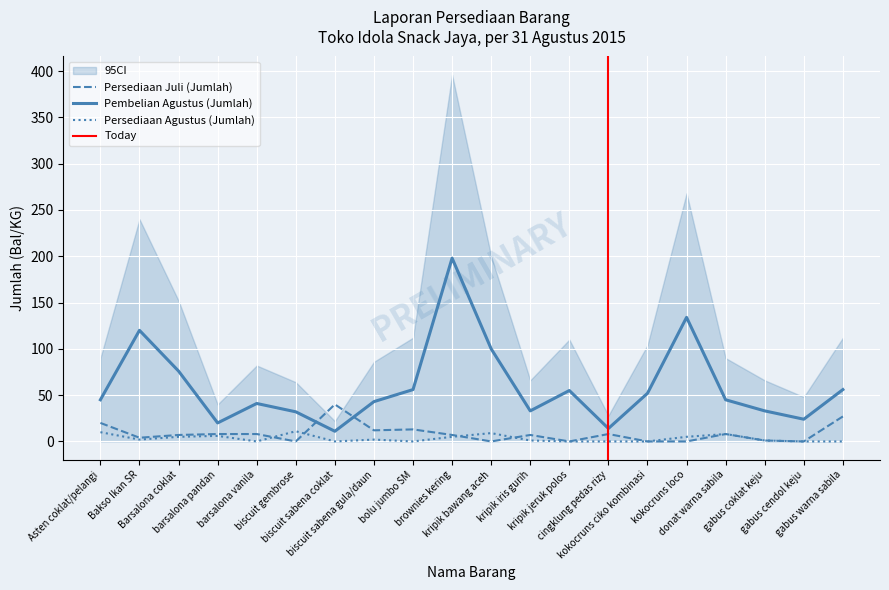

Reading left to right, what are all the values shown in this chart?

Persediaan Juli (Jumlah): Asten coklat/pelangi=20	Bakso Ikan SR=4	Barsalona coklat=7	barsalona pandan=8	barsalona vanila=8	biscuit gembrose=0	biscuit sabena coklat=40	biscuit sabena gula/daun=12	bolu jumbo SM=13	brownies kering=7	kripik bawang aceh=0	kripik iris gurih=7	kripik jeruk polos=0	cingklung pedas rizy=8	kokocruns ciko kombinasi=0	kokocruns loco=0	donat warna sabila=8	gabus coklat keju=1	gabus cendol keju=0	gabus warna sabila=27
Pembelian Agustus (Jumlah): Asten coklat/pelangi=45	Bakso Ikan SR=120	Barsalona coklat=76	barsalona pandan=20	barsalona vanila=41	biscuit gembrose=32	biscuit sabena coklat=11	biscuit sabena gula/daun=43	bolu jumbo SM=56	brownies kering=198	kripik bawang aceh=100	kripik iris gurih=33	kripik jeruk polos=55	cingklung pedas rizy=14	kokocruns ciko kombinasi=52	kokocruns loco=134	donat warna sabila=45	gabus coklat keju=33	gabus cendol keju=24	gabus warna sabila=56
Persediaan Agustus (Jumlah): Asten coklat/pelangi=10	Bakso Ikan SR=2	Barsalona coklat=5	barsalona pandan=6	barsalona vanila=0	biscuit gembrose=11	biscuit sabena coklat=0	biscuit sabena gula/daun=2	bolu jumbo SM=0	brownies kering=5	kripik bawang aceh=9	kripik iris gurih=1	kripik jeruk polos=0	cingklung pedas rizy=0	kokocruns ciko kombinasi=0	kokocruns loco=5	donat warna sabila=8	gabus coklat keju=1	gabus cendol keju=0	gabus warna sabila=0